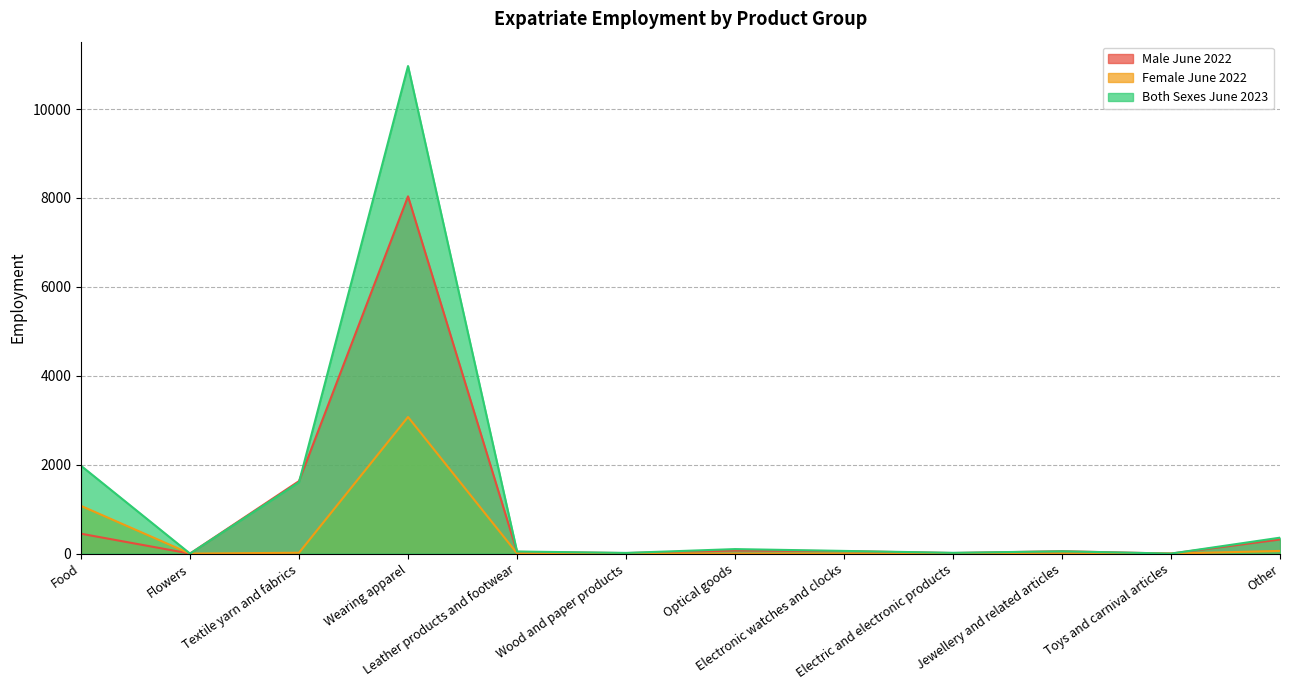

Between Wood and paper products and Textile yarn and fabrics, which is larger?

Textile yarn and fabrics